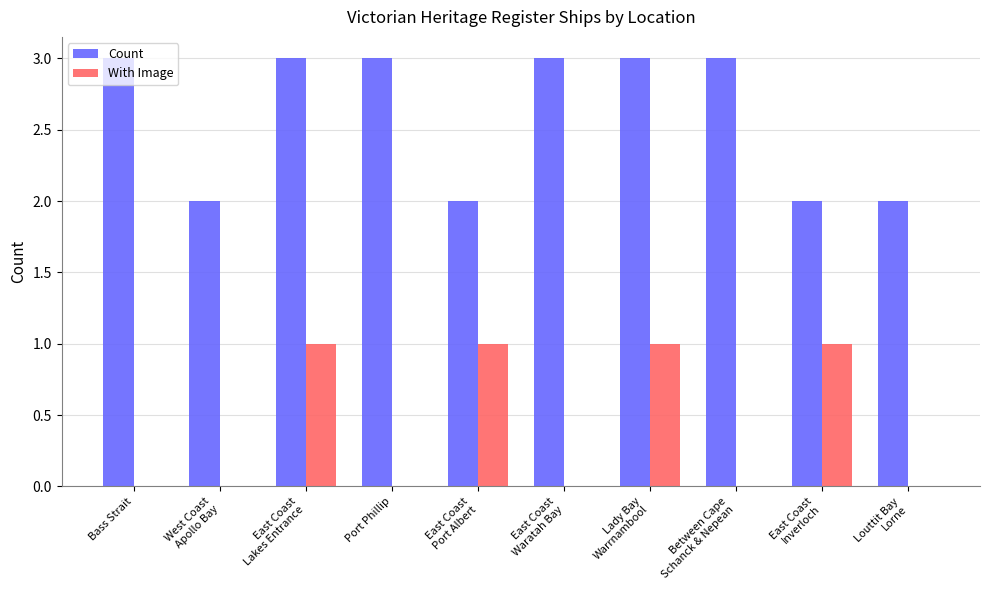

What is the greatest value displayed?

3